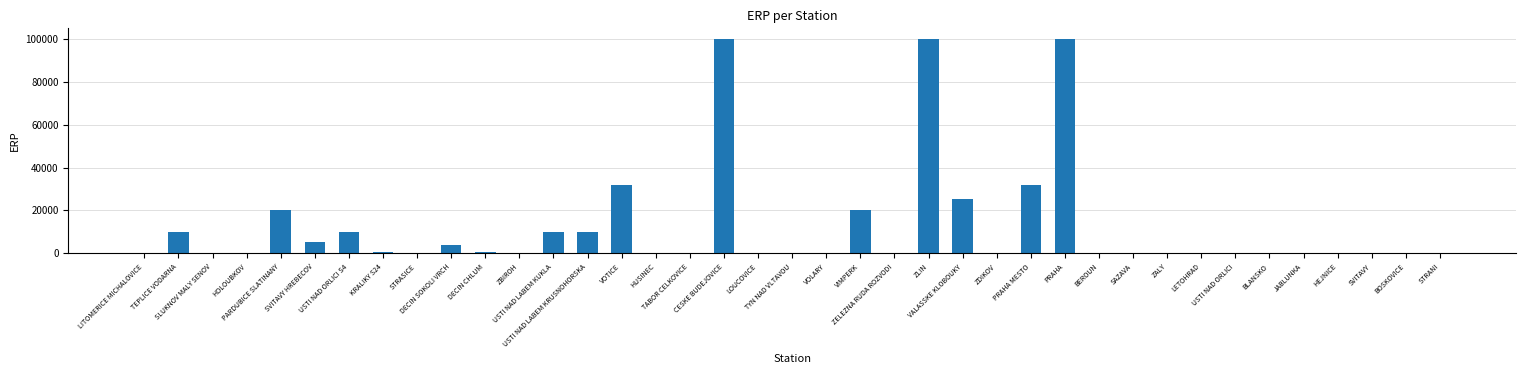

What is the maximum value shown in the chart?

100000